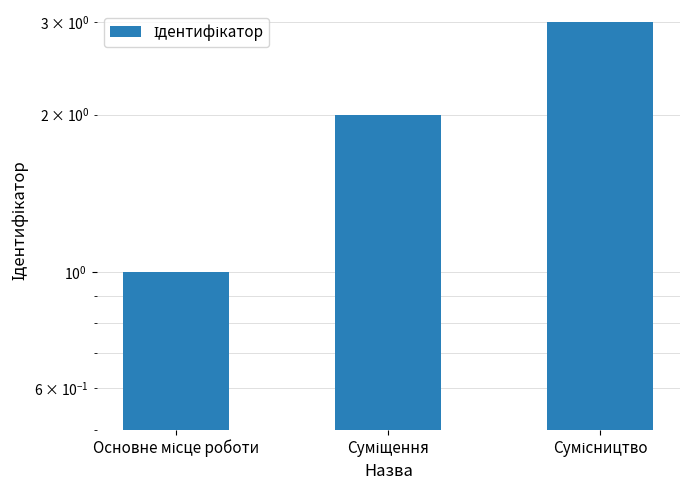

What is the value of the 3rd bar from the left?

3